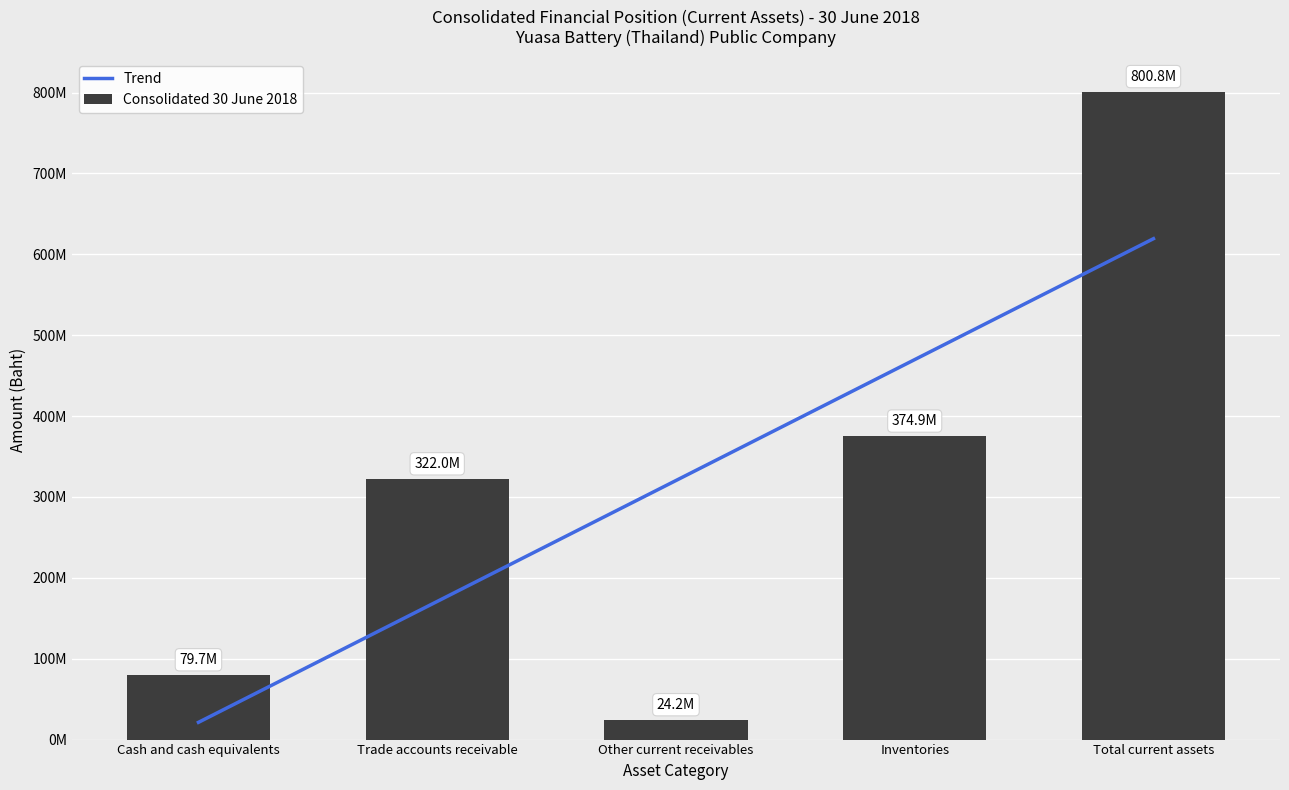

Reading left to right, list all the values displayed in this chart.

79727907	322025815	24163834	374919270	800836826